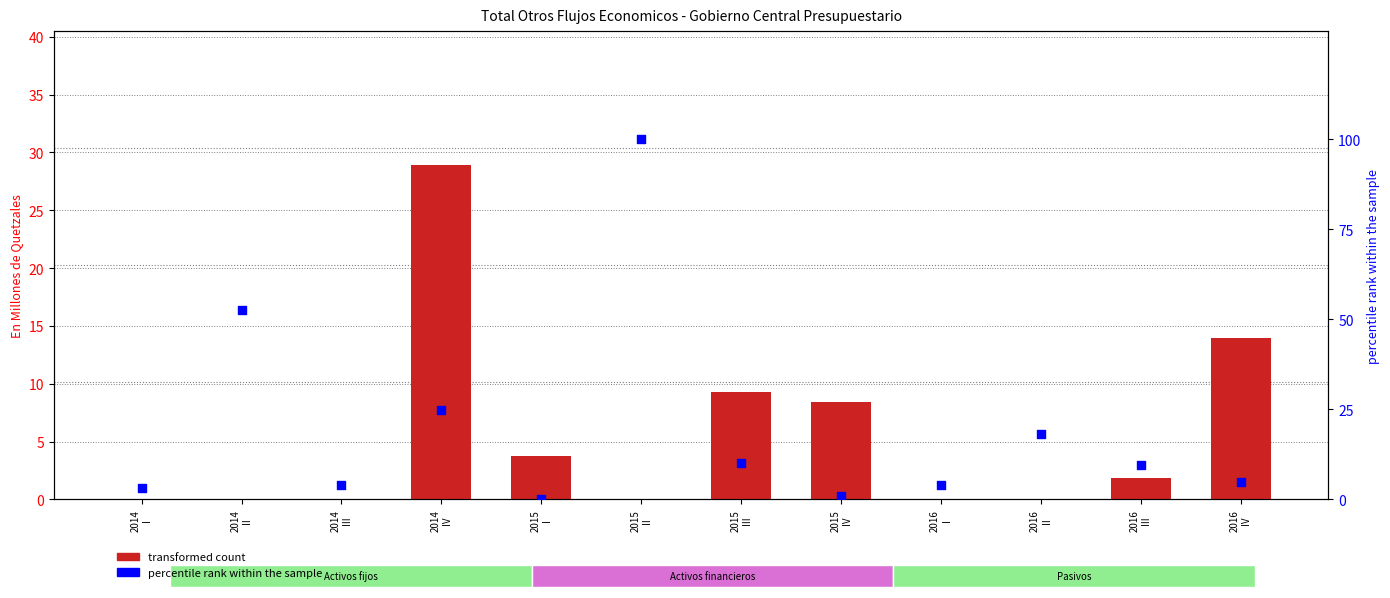

What is the total value across all series at 2016
I?

3.9